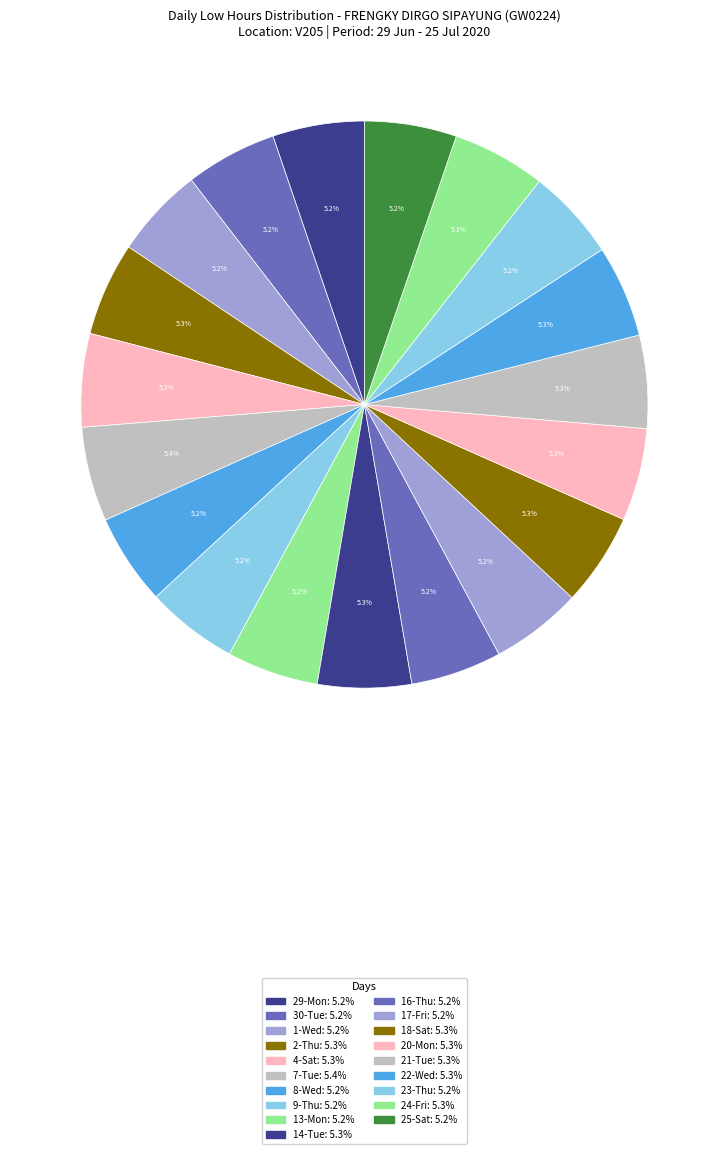

How many segments does this pie chart have?

19